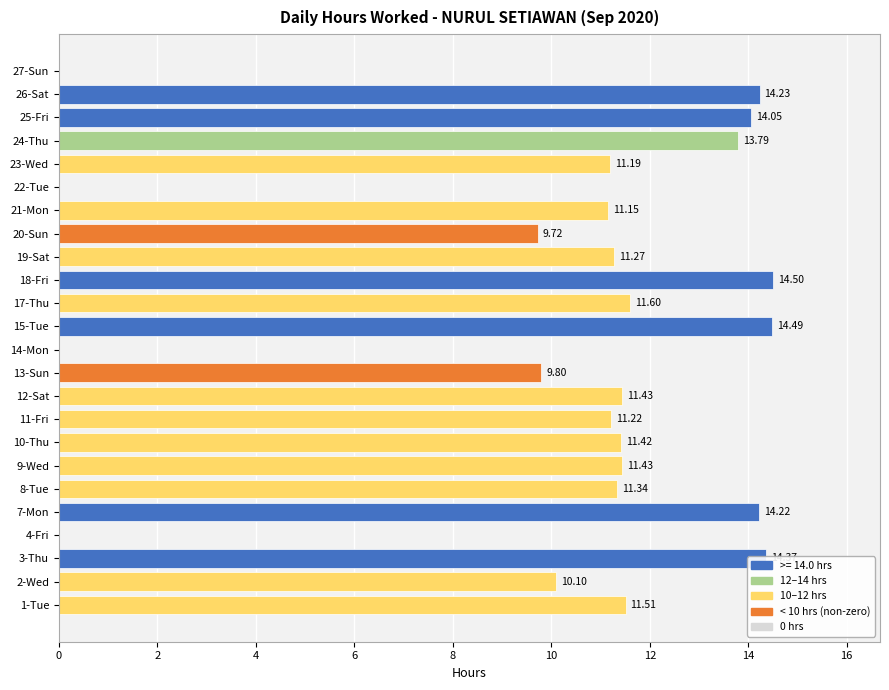

What is the sum of all values?

242.8